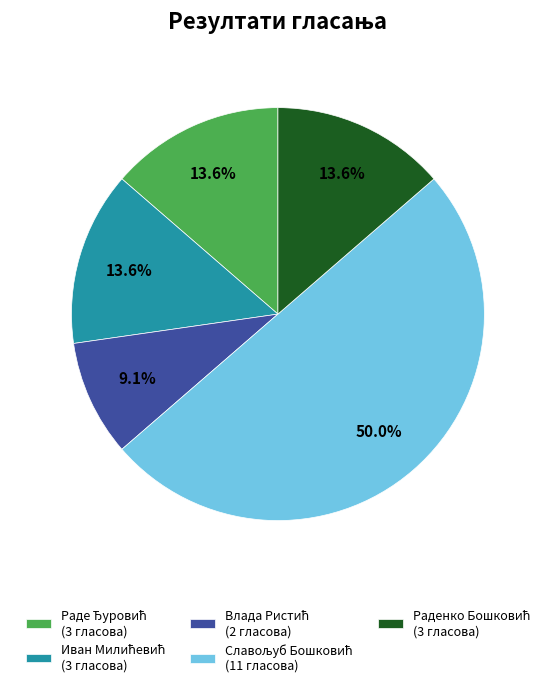

To the nearest percent, what is the difference between the largest and smallest slice percentages?

41%